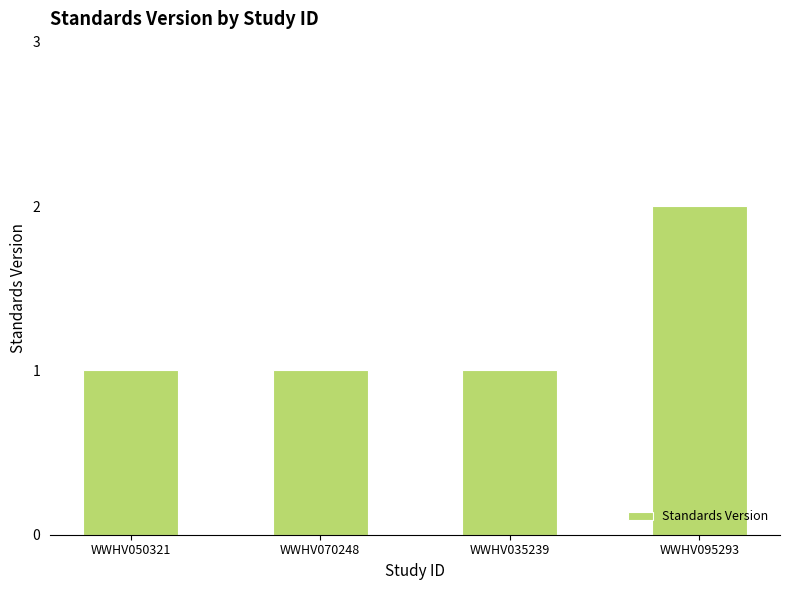

What is the sum of the values at WWHV070248 and WWHV095293?

3